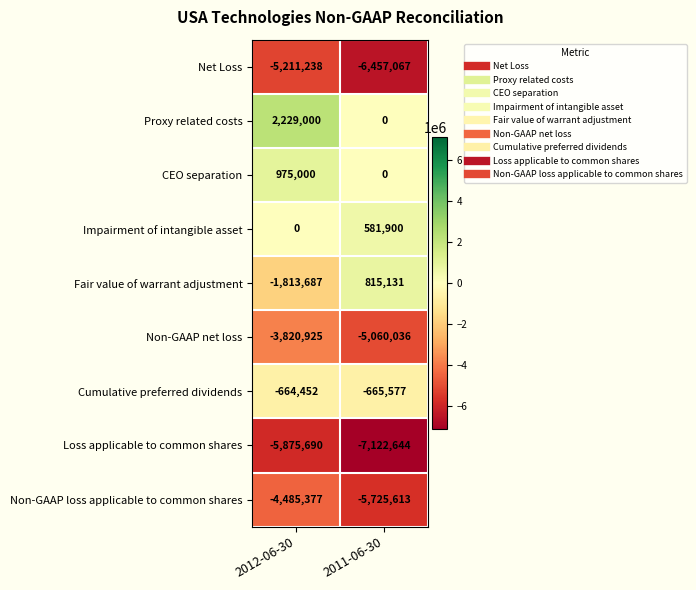

What is the difference between the highest and lowest values at 2012-06-30?

8104690